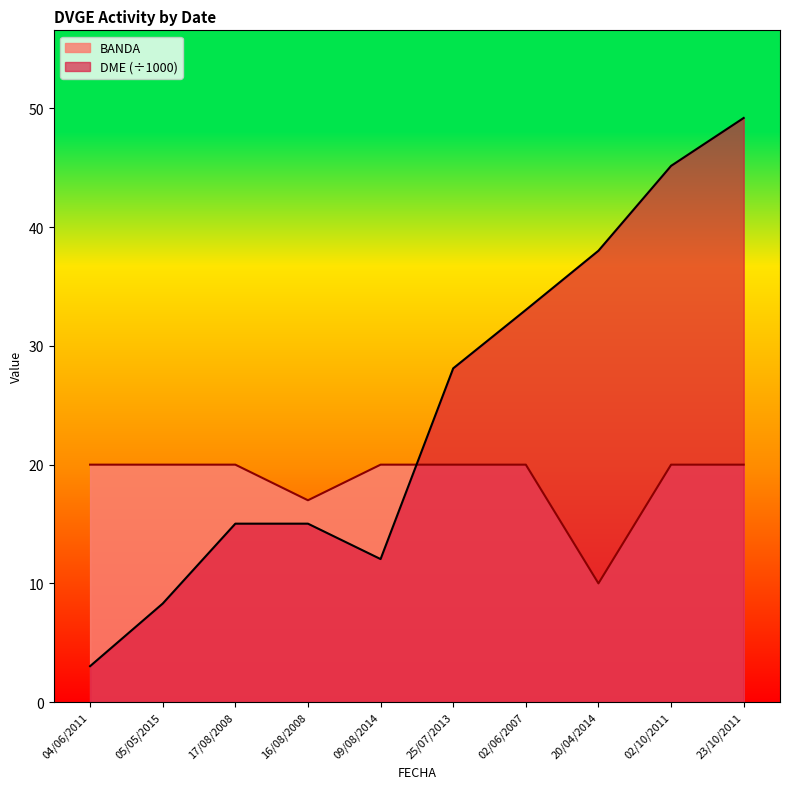

True or false: BANDA has a value of 28.3 at 17/08/2008.

False